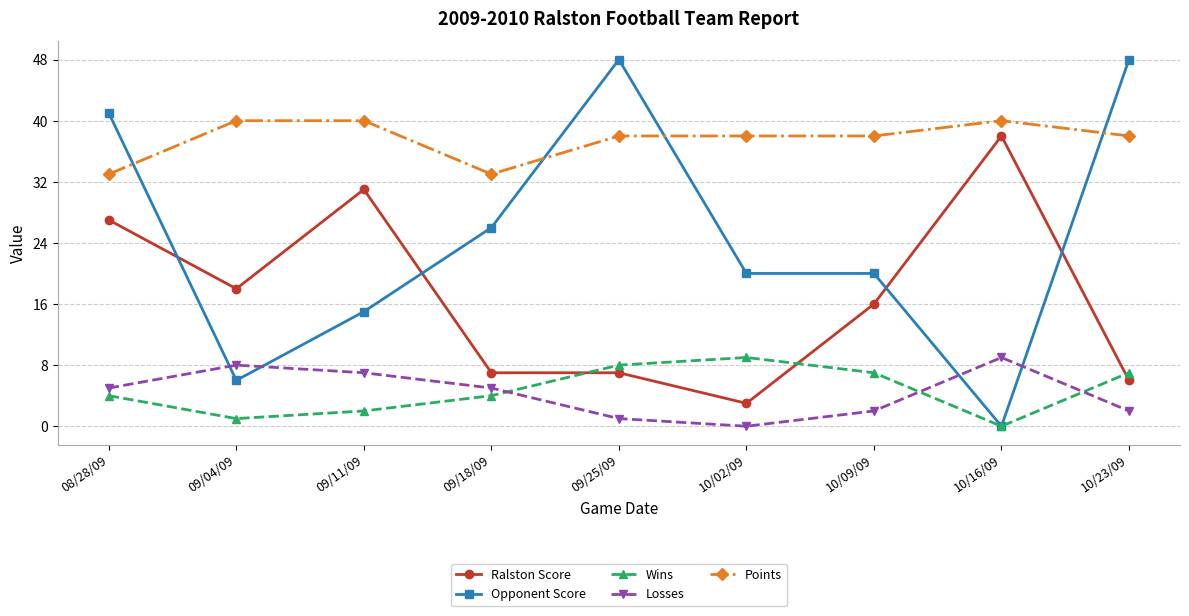

Is the value of Wins at 09/04/09 greater than the value of Points at 09/18/09?

No